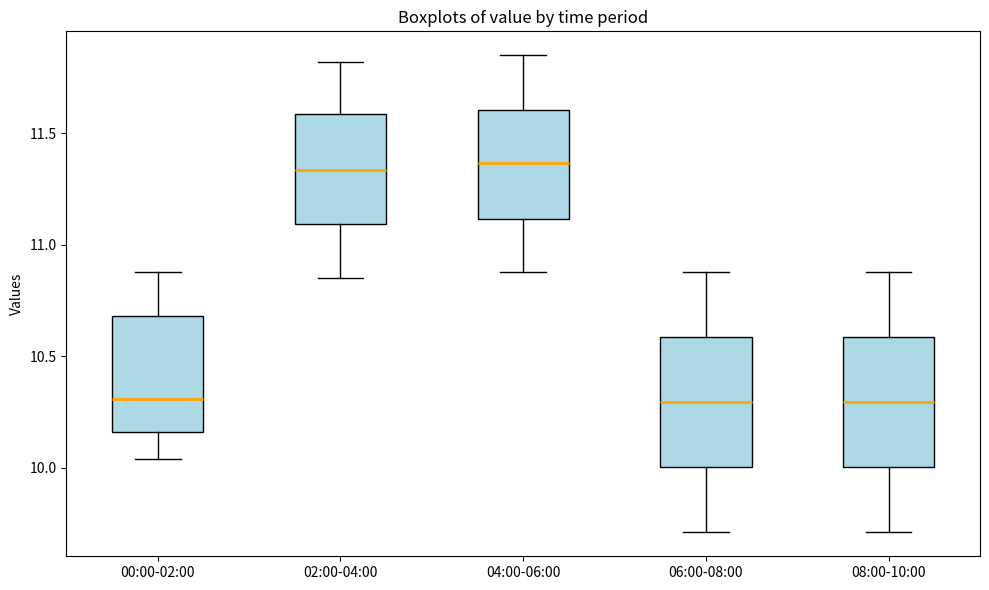

Where is the upper edge of the box for 06:00-08:00 on the y-axis? The values are not printed on the chart, so give them approximately, as read against the axis.

10.60